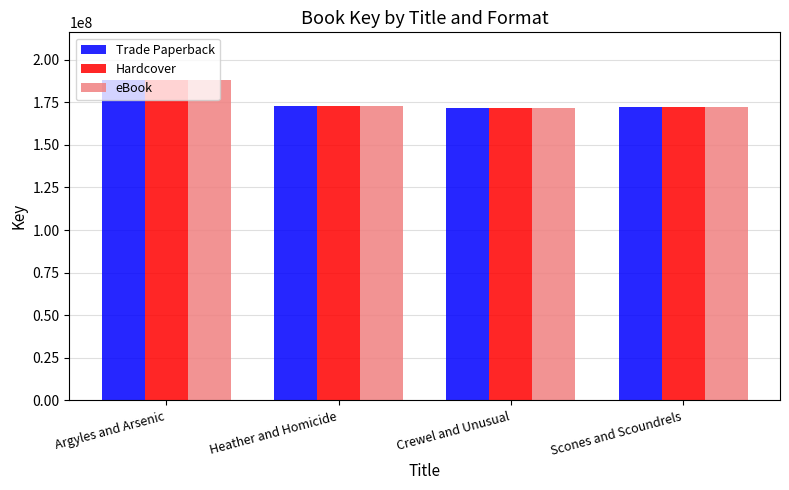

Are the bars grouped side by side (vs. stacked)?

Yes